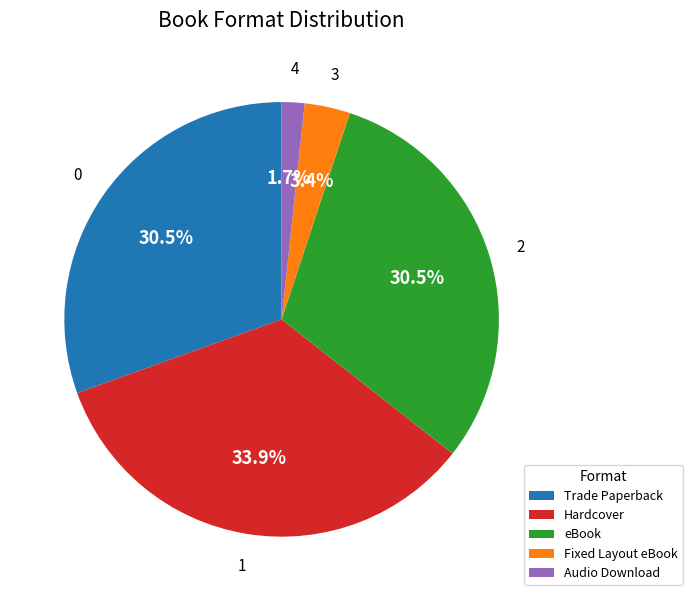

How many segments does this pie chart have?

5